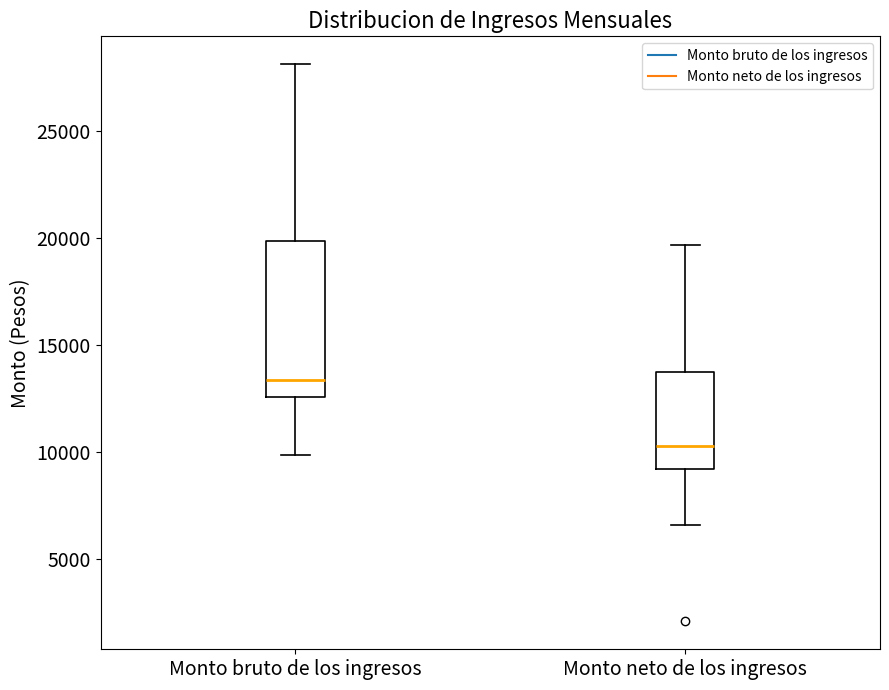

Reading left to right, read every box against the y-axis: the position of its median line, the range the box covers, and the ends of its whiskers. The values are not printed on the chart, so give them approximately, as read against the axis.

Monto bruto de los ingresos: median 13500, box 12500 to 20000, whiskers 10000 to 28000
Monto neto de los ingresos: median 10500, box 9000 to 13500, whiskers 6500 to 19500